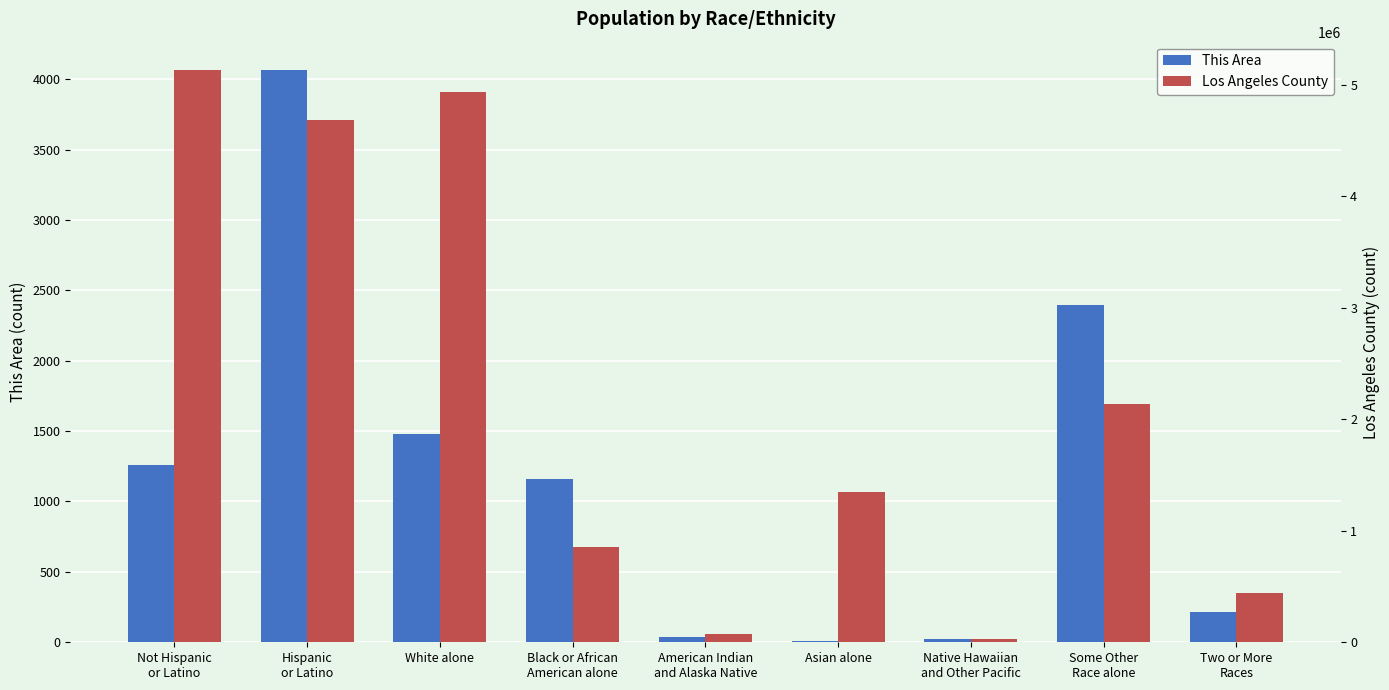

What is the total value across all series at Hispanic
or Latino?

4691952